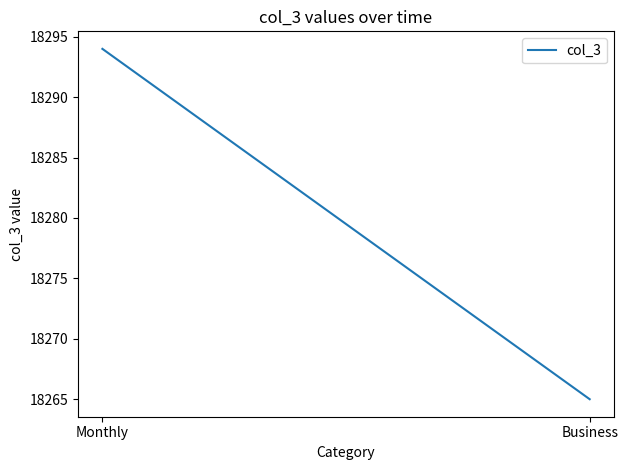

Which has a higher value, Business or Monthly?

Monthly